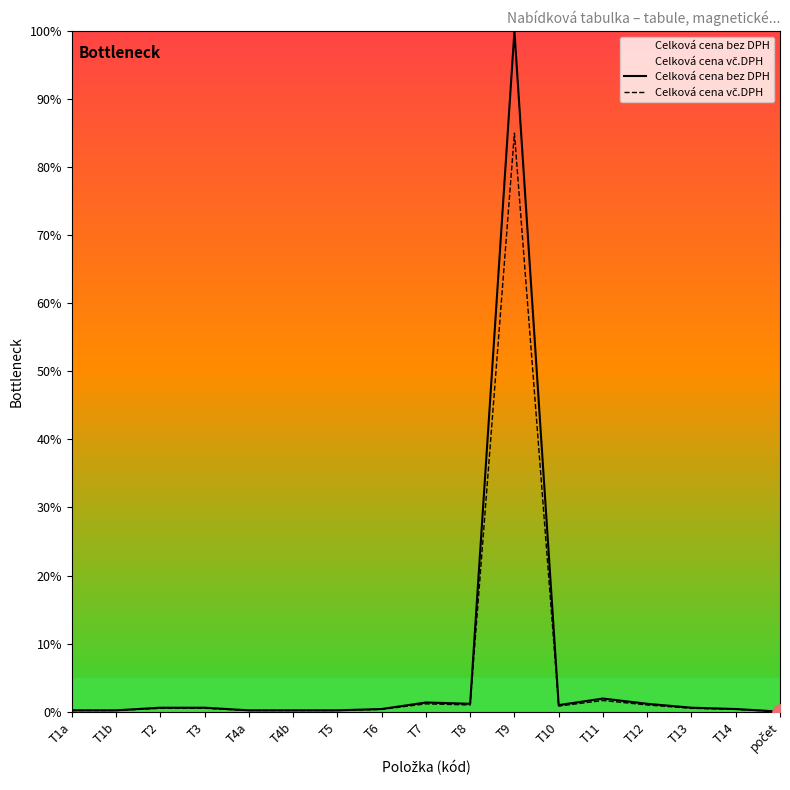

At how many categories does at least one series exceed 76?

1